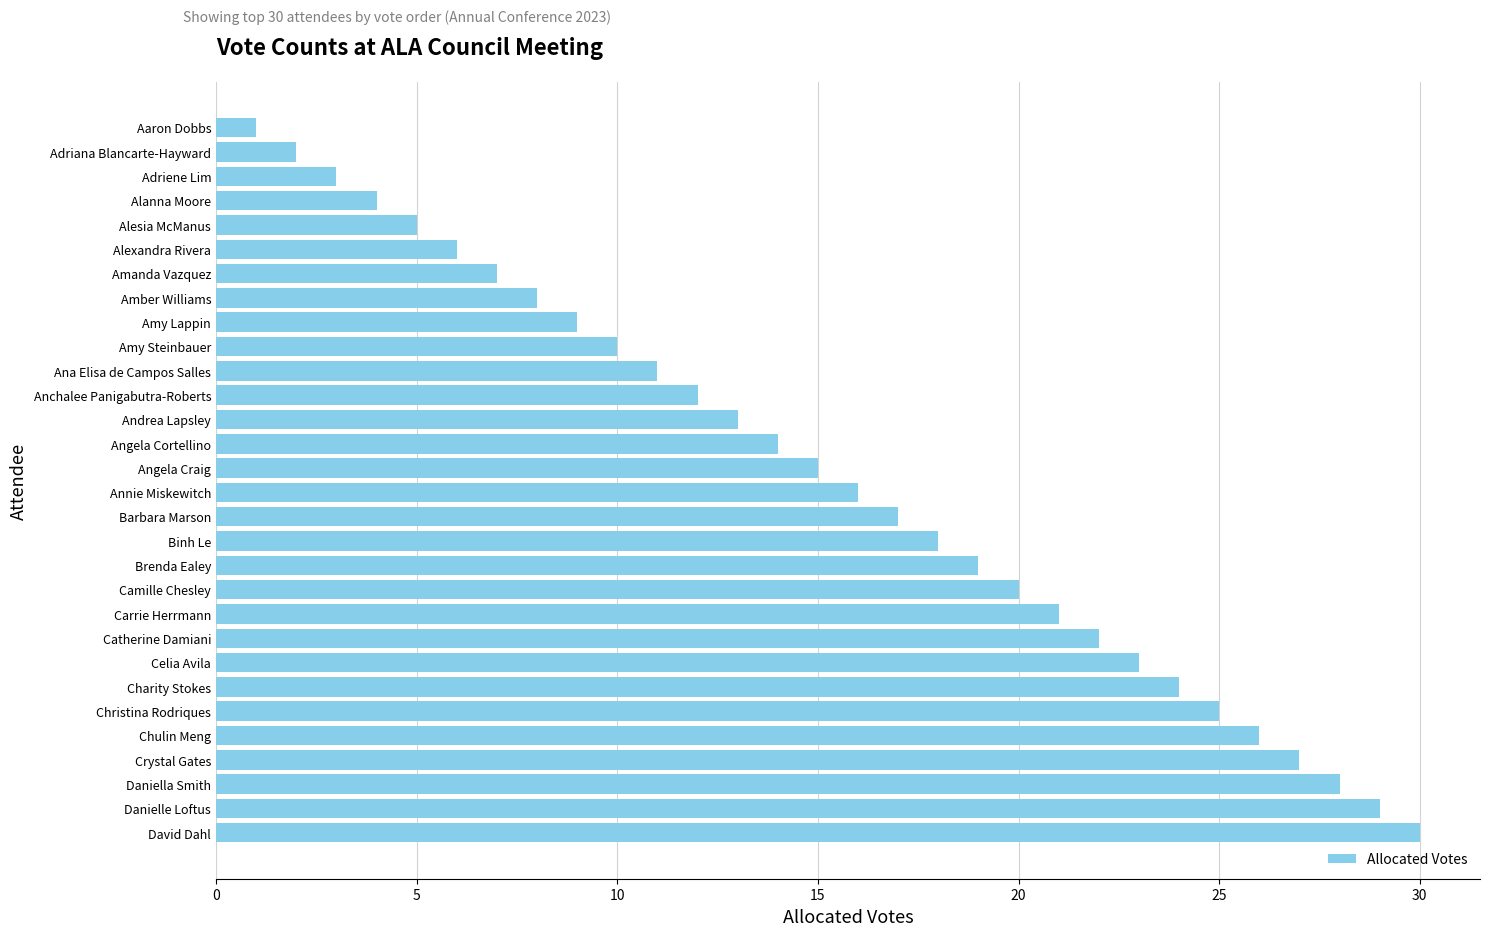

What value does the data have at Christina Rodriques?

25